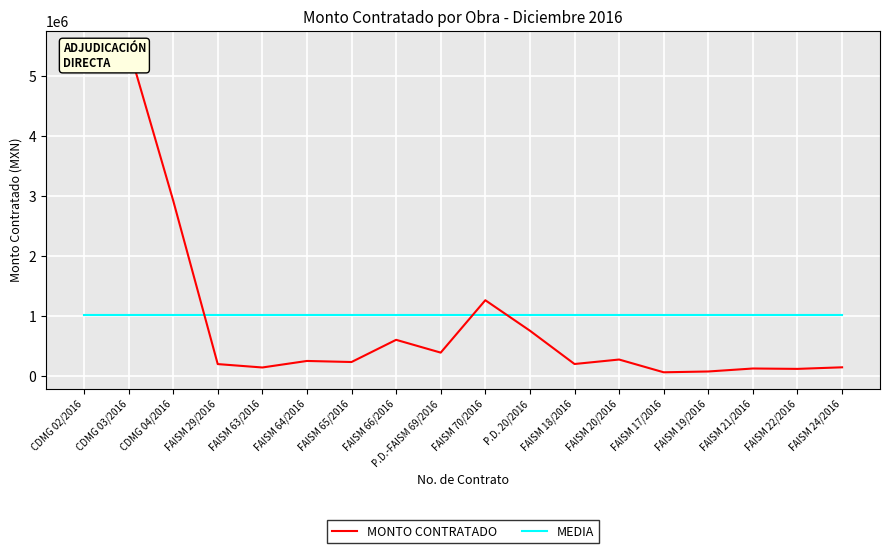

At FAISM 18/2016, list the series in order from largest to smallest.

MEDIA, MONTO CONTRATADO